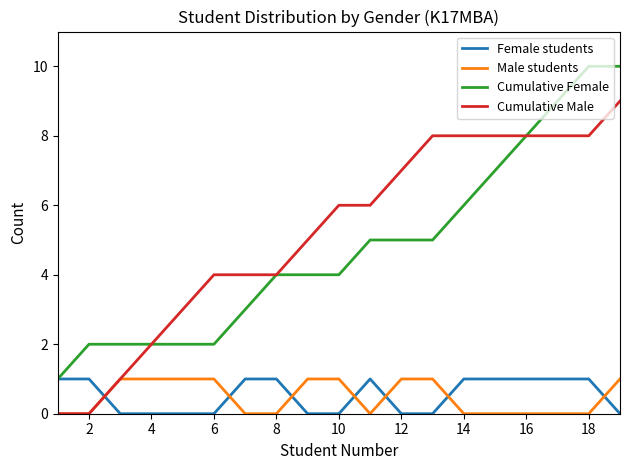

How many intersections are there between Female students and Cumulative Male?

1